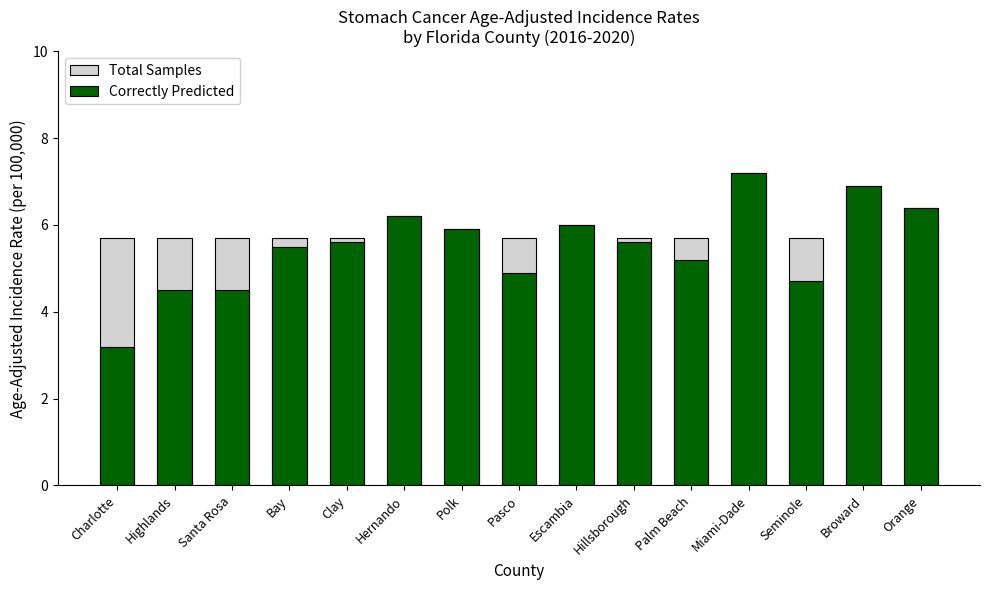

How many groups of bars are there?

15